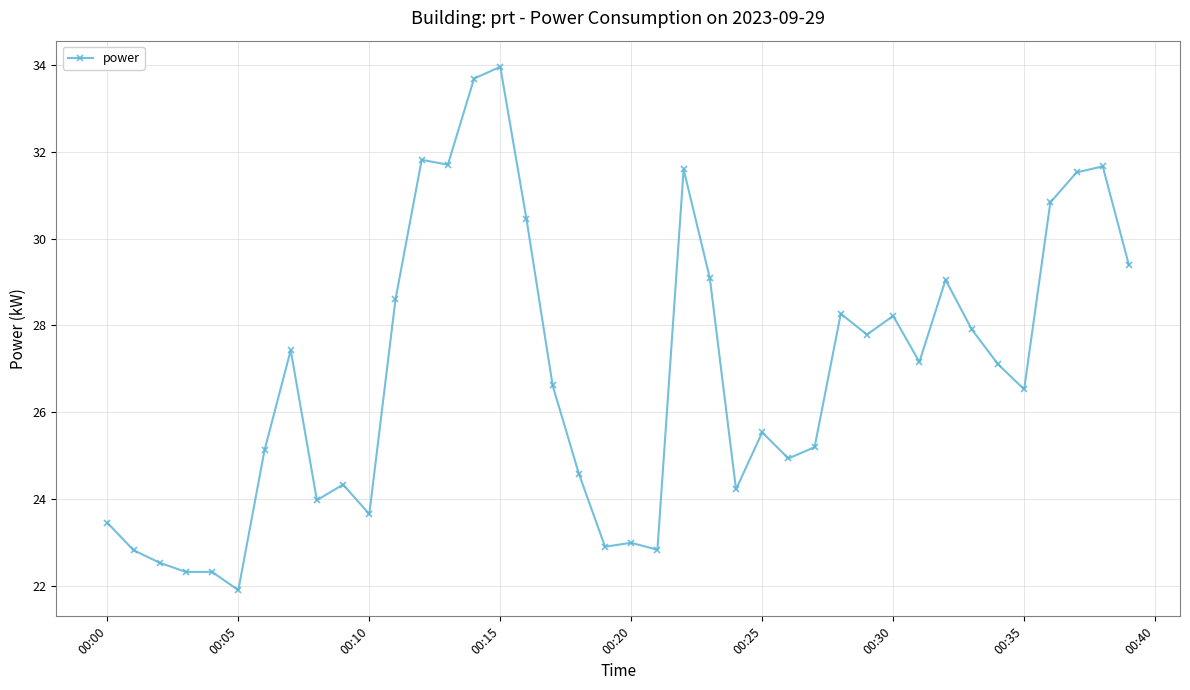

True or false: the data has more than 0 interior local peaks.

True